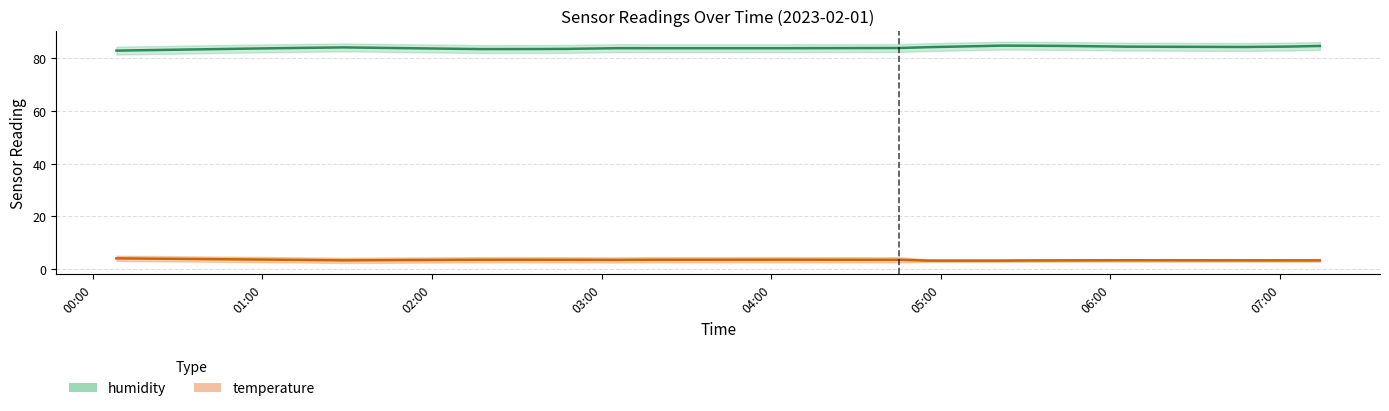

At which label does temperature reach its minimum?

04:55